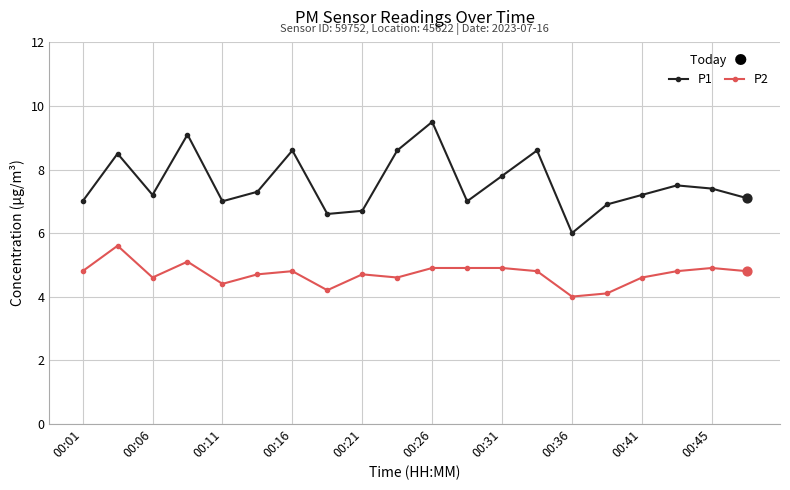

Which series has the largest total across all categories?

P1